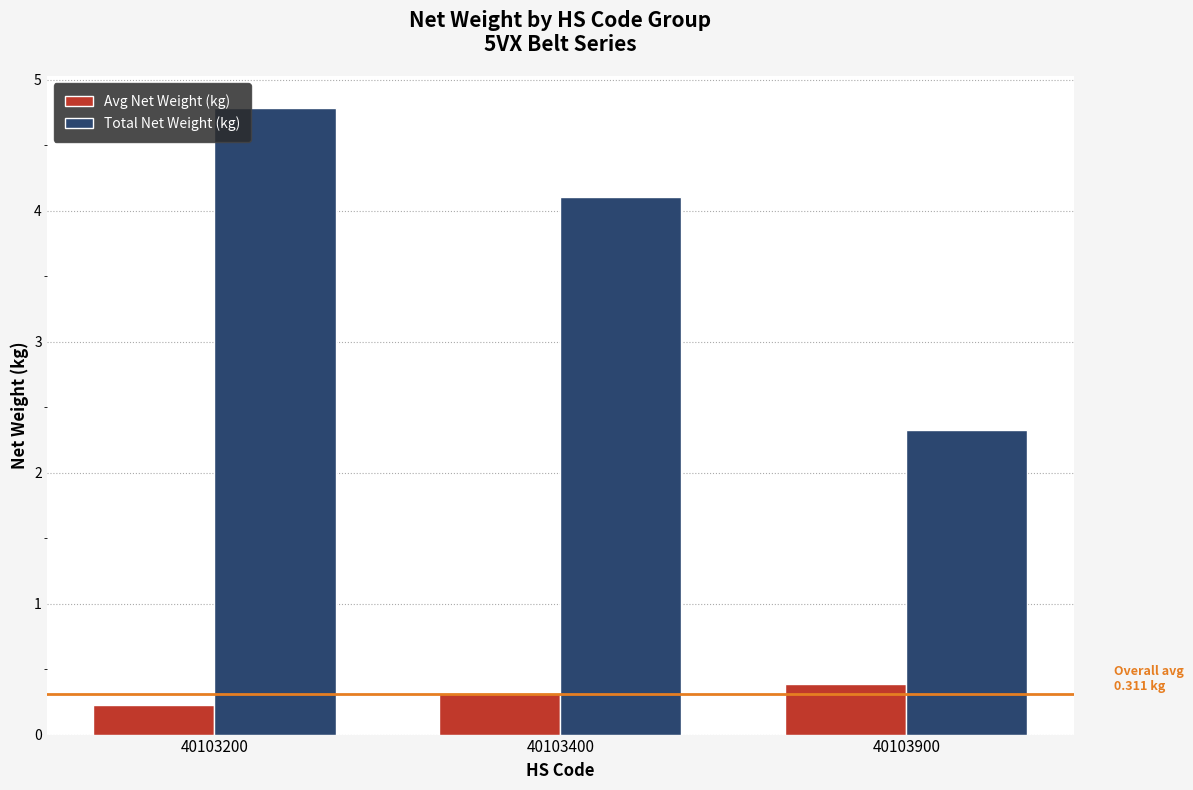

Read the Avg Net Weight (kg) value at 40103200.

0.2